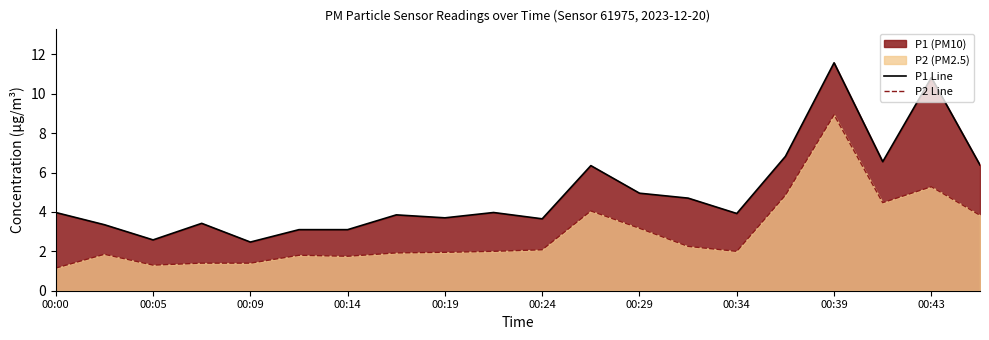

What is the average value of the P1 Line series?

5.0